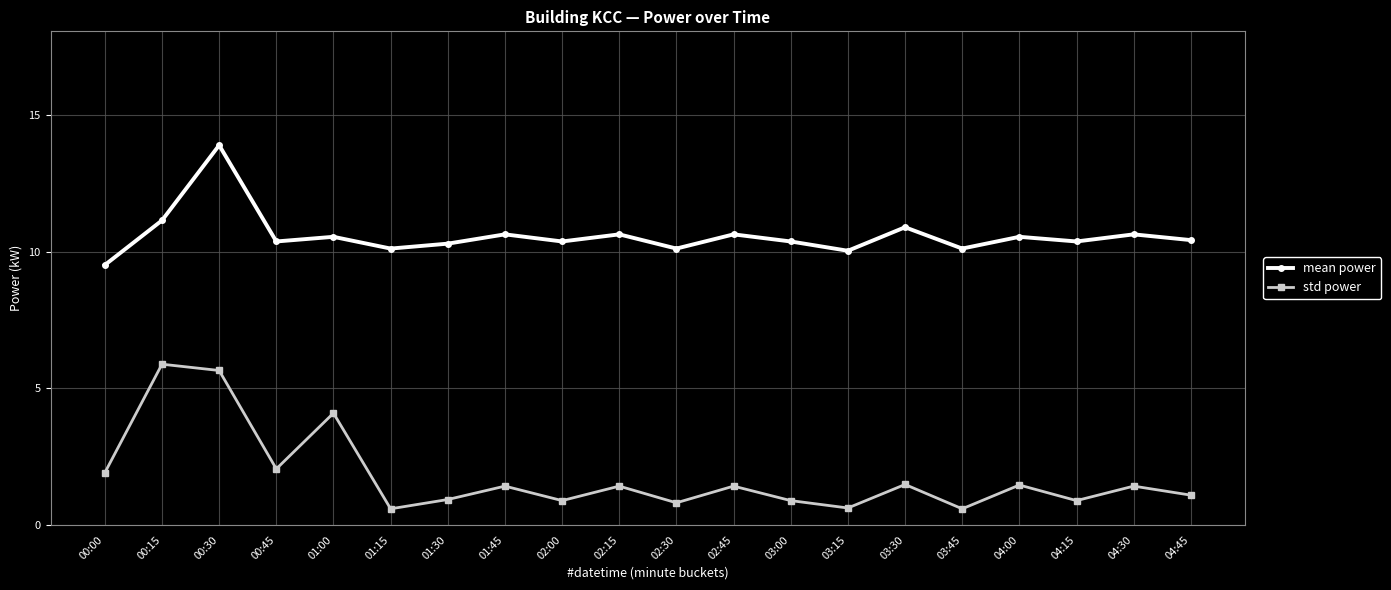

True or false: mean power and std power intersect in this chart.

False